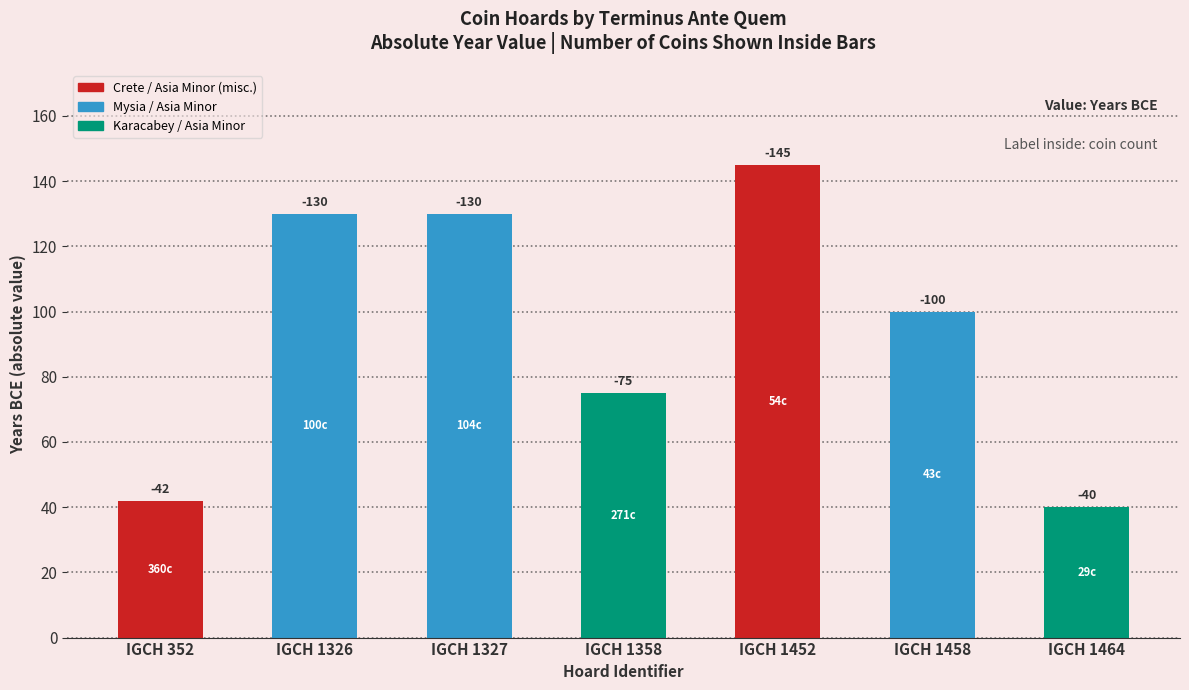

What is the value of the 3rd bar from the left?

130